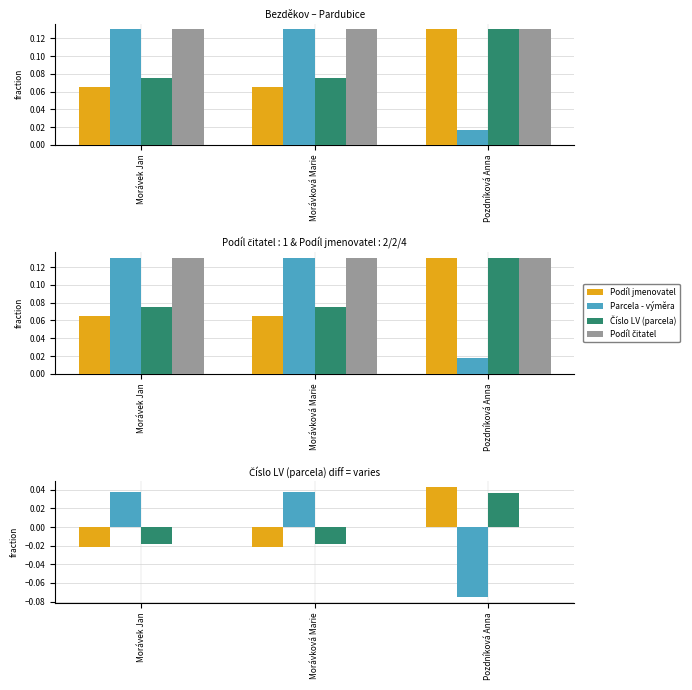

Does the chart contain any negative values?

Yes